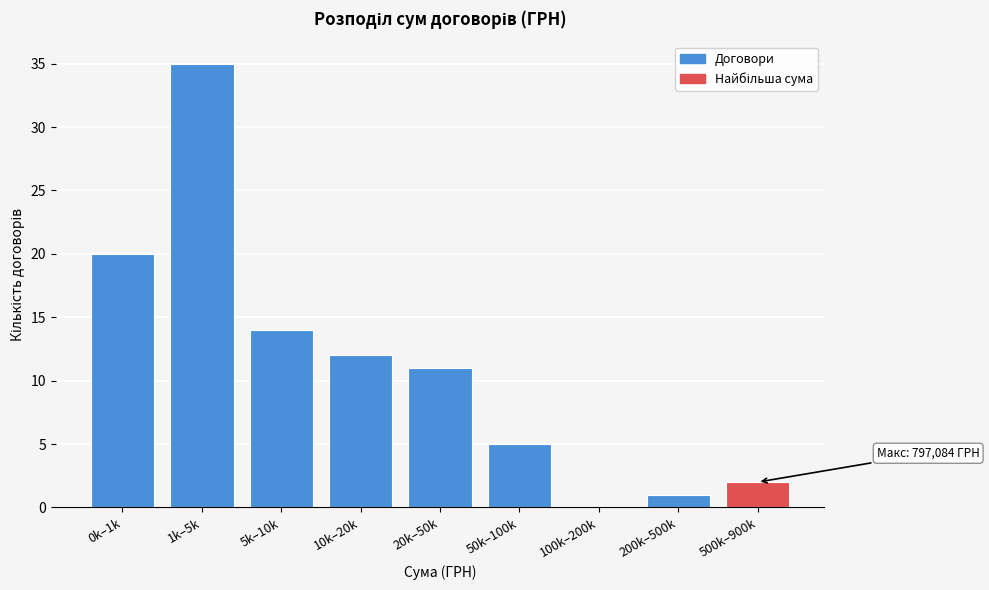

Reading right to left, transcribe all the data shown in this chart.

500k–900k=2	200k–500k=1	100k–200k=0	50k–100k=5	20k–50k=11	10k–20k=12	5k–10k=14	1k–5k=35	0k–1k=20